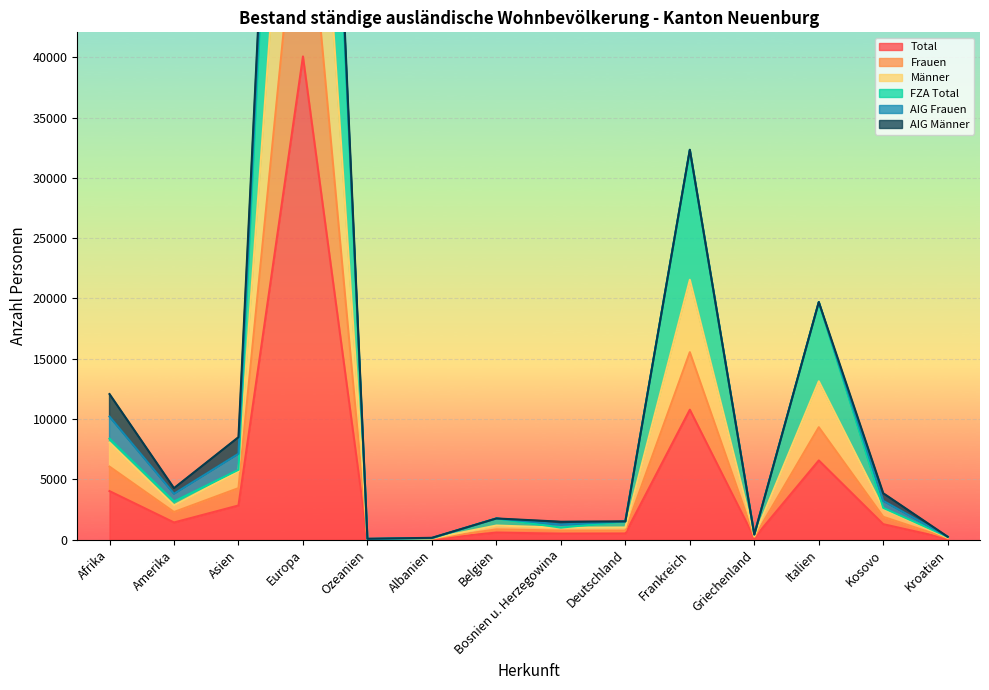

What is the sum of all FZA Total values?

193735